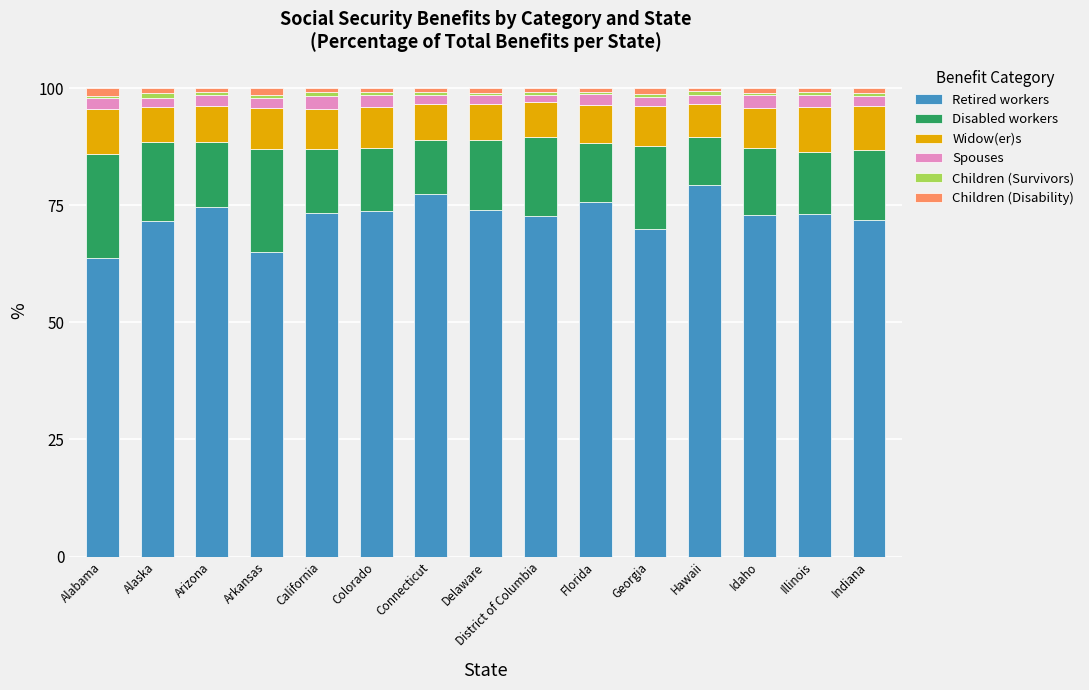

The value of Retired workers at Alaska is 71.7. True or false?

True